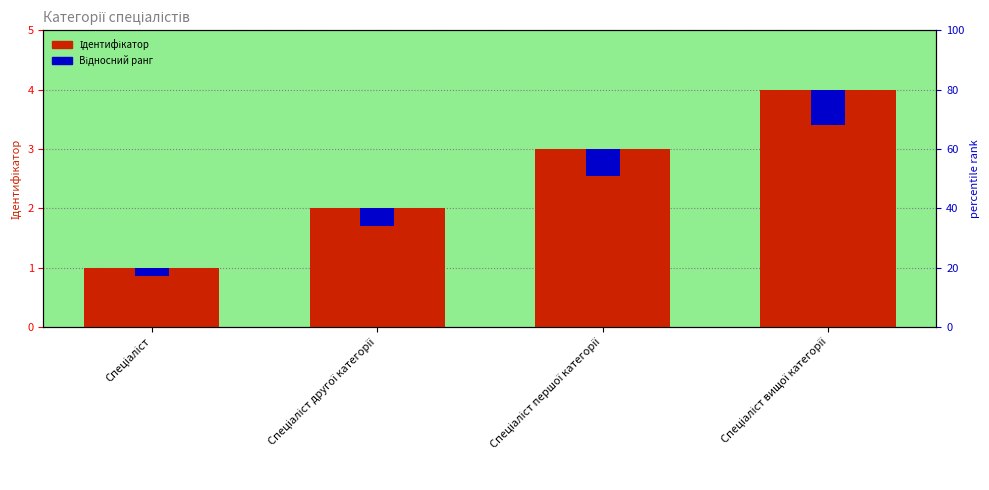

True or false: Ідентифікатор has a value of 4.0 at Спеціаліст вищої категорії.

True